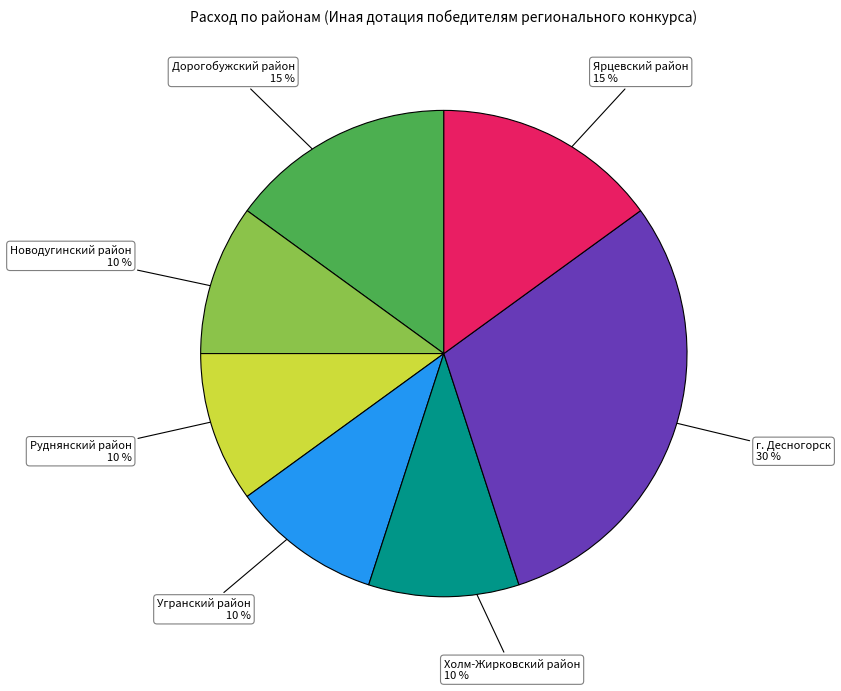

Does any single category account for the majority?

No